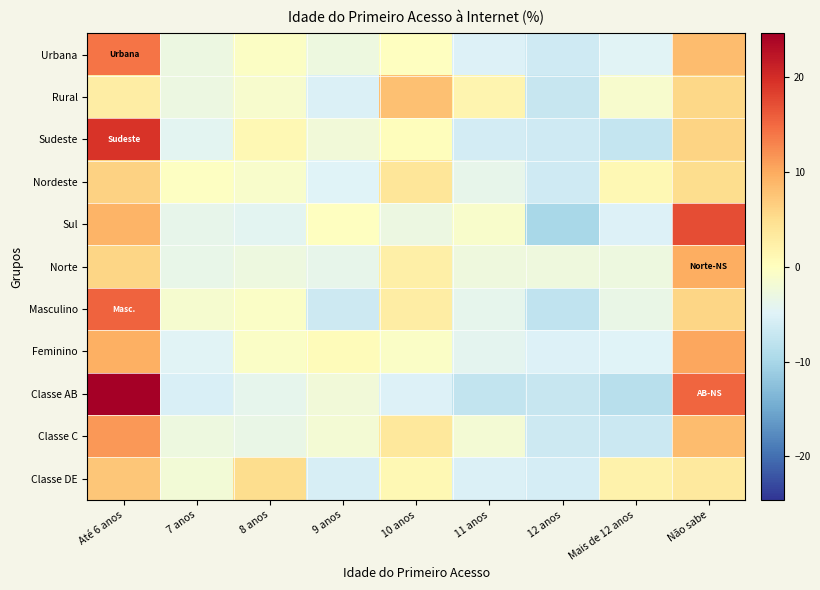

How many categories are shown in the chart?

9